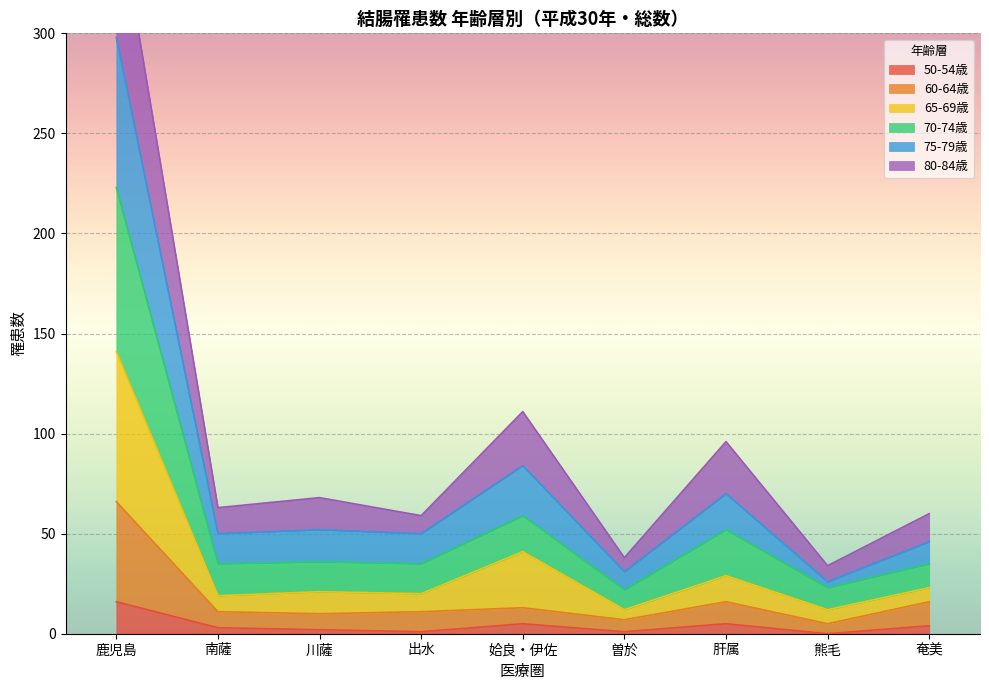

Which category has the highest value in the 川薩 series?

鹿児島